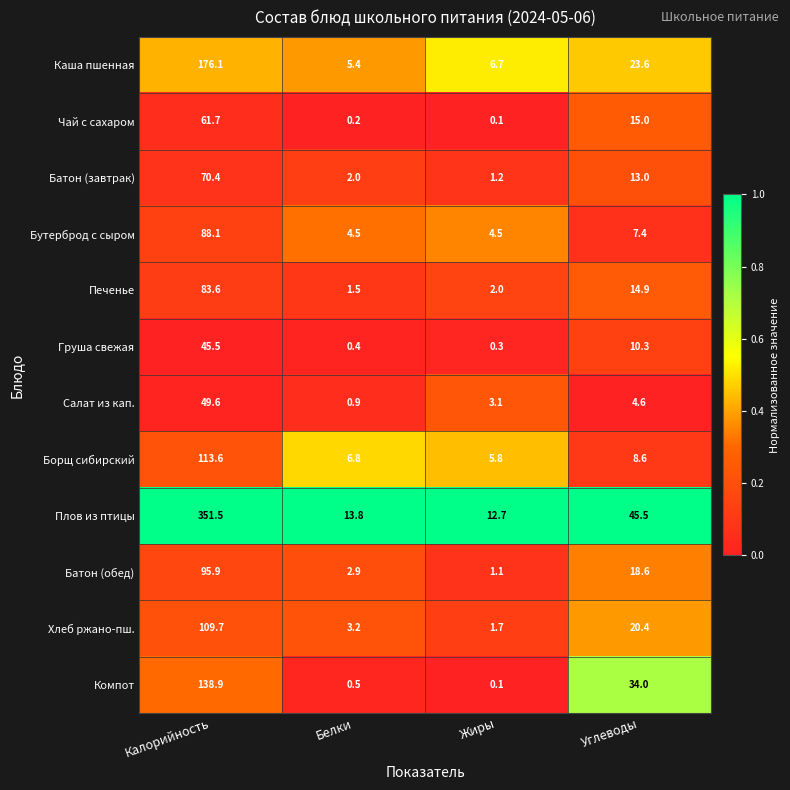

True or false: Груша свежая has a value of 0.4 at Белки.

True